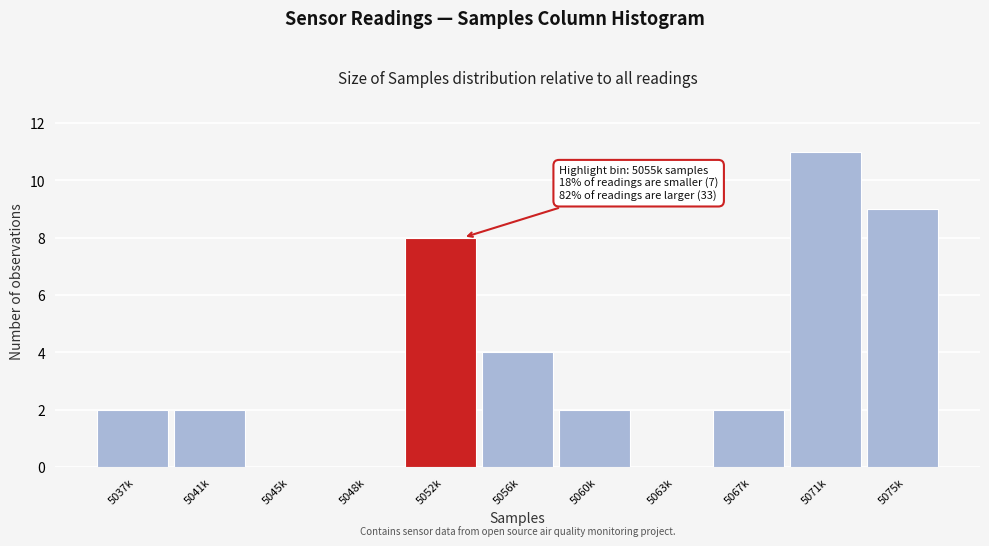

Reading left to right, transcribe all the data shown in this chart.

5037k=2	5041k=2	5045k=0	5048k=0	5052k=8	5056k=4	5060k=2	5063k=0	5067k=2	5071k=11	5075k=9